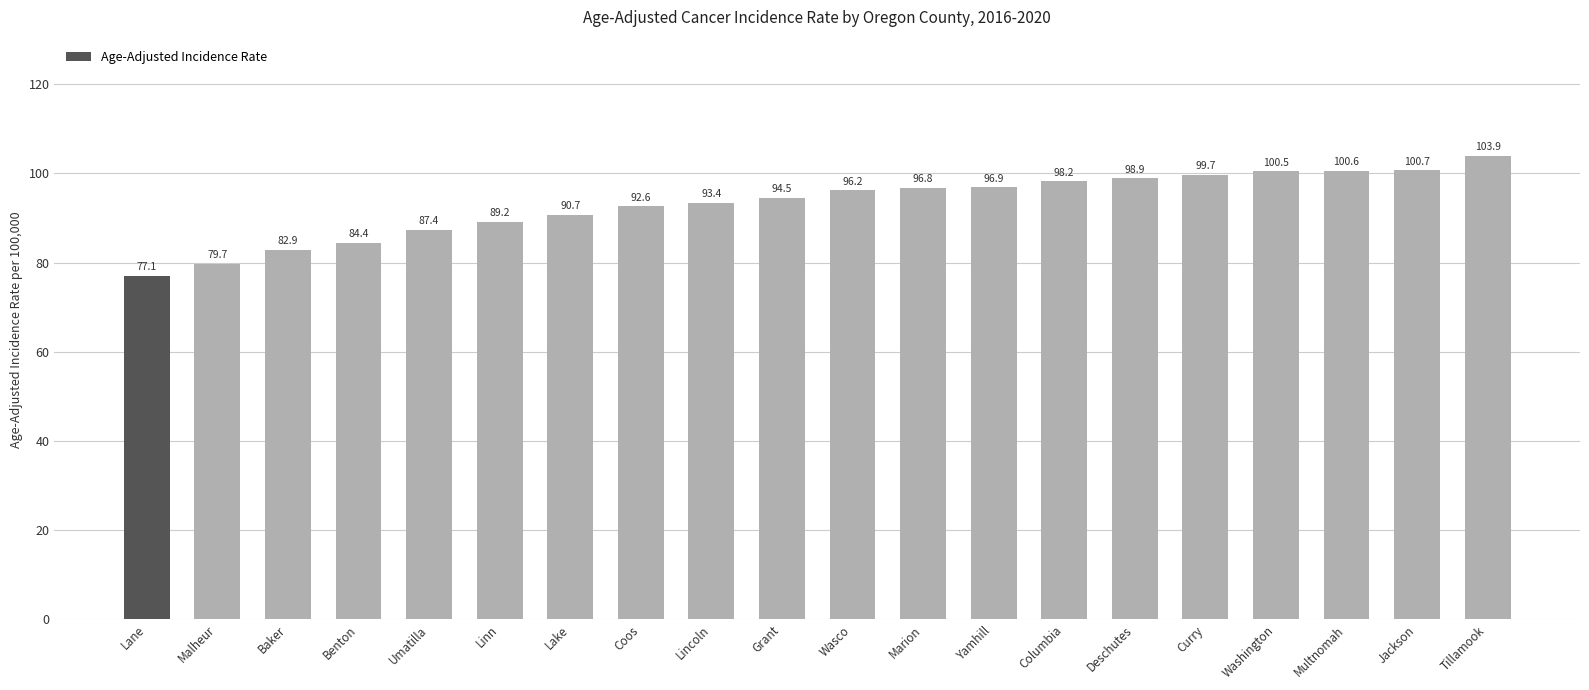

Does the chart contain stacked bars?

No